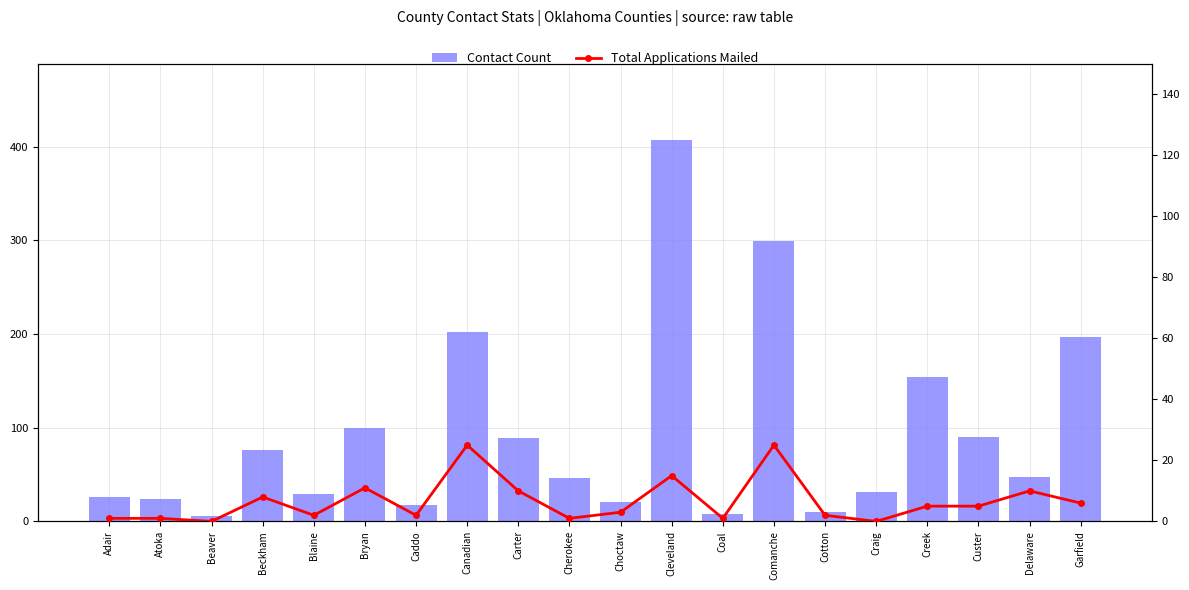

Are the bars horizontal?

No